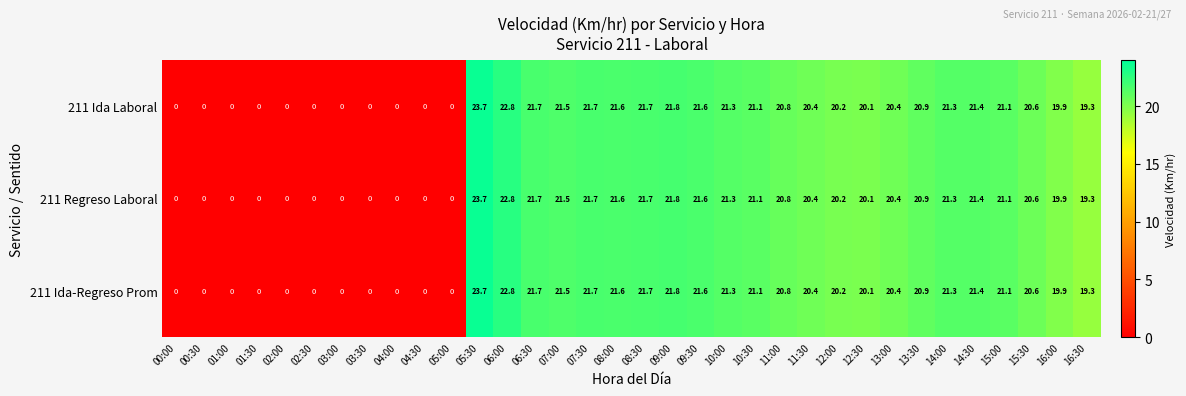

What is the highest value of the 211 Regreso Laboral series?

23.7